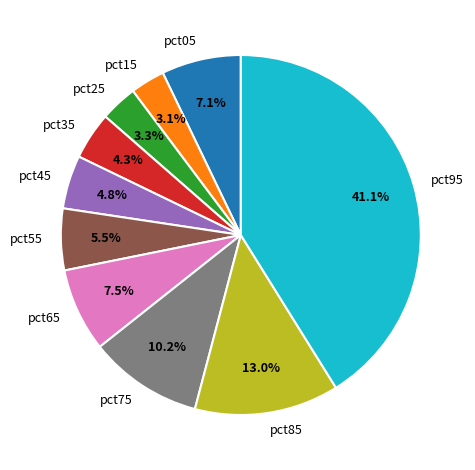

The pct15 slice represents 3% of the pie. True or false?

True